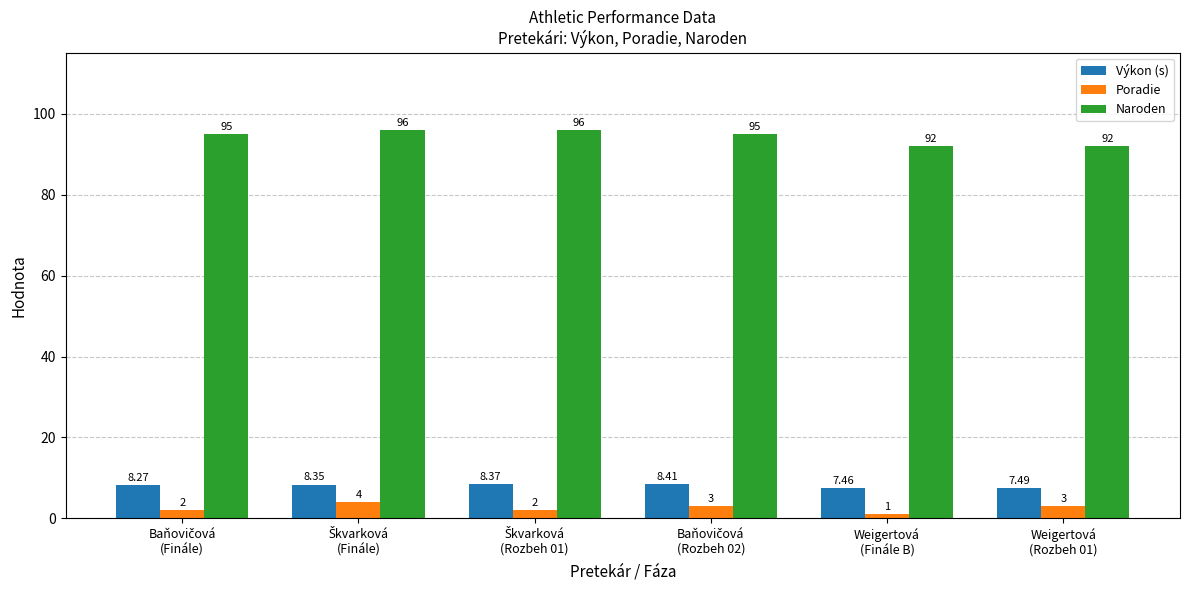

Which series has the largest range (max minus min)?

Naroden